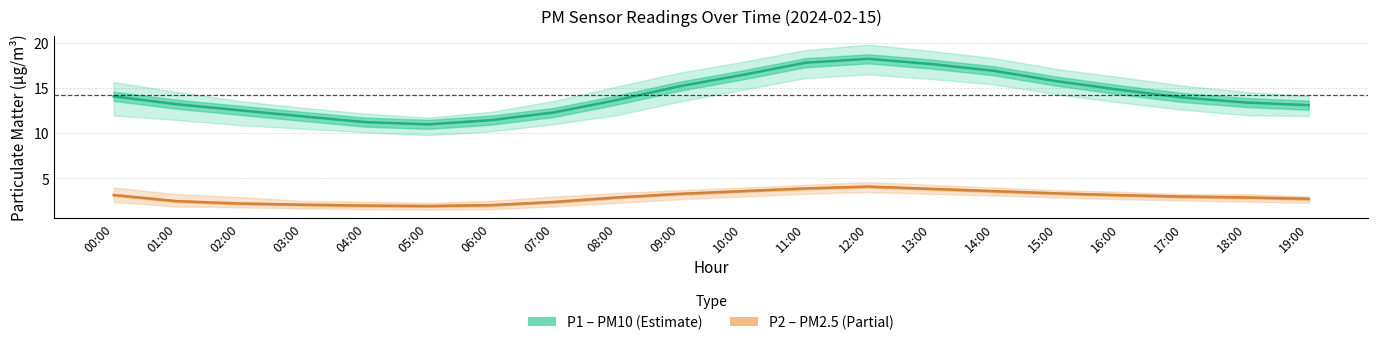

At which label is P2 (PM2.5) closest to 3?

17:00